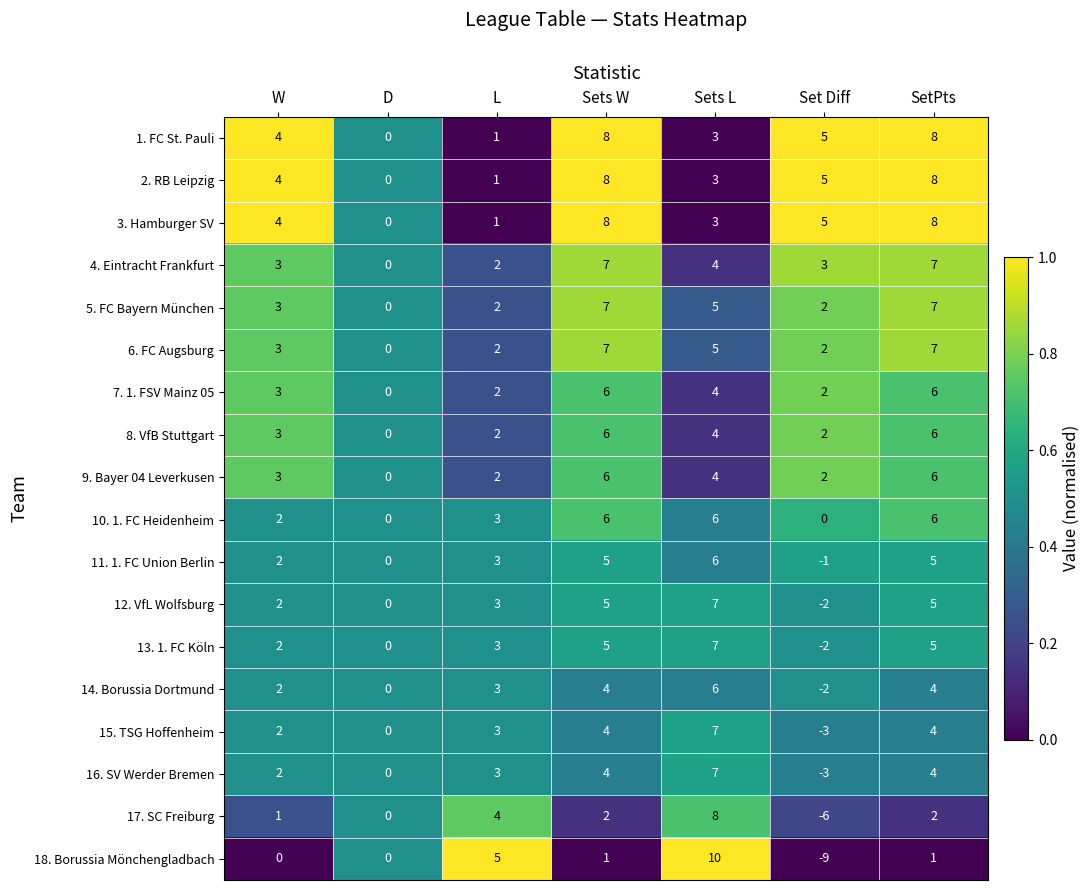

The value of 2. RB Leipzig at L is 1. True or false?

True